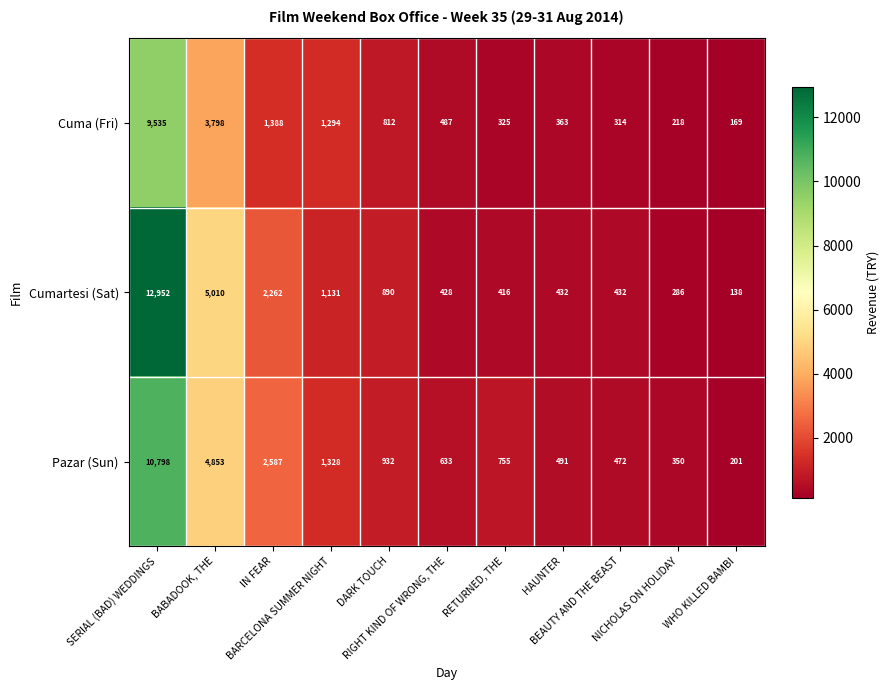

What is the minimum value shown in the chart?

138